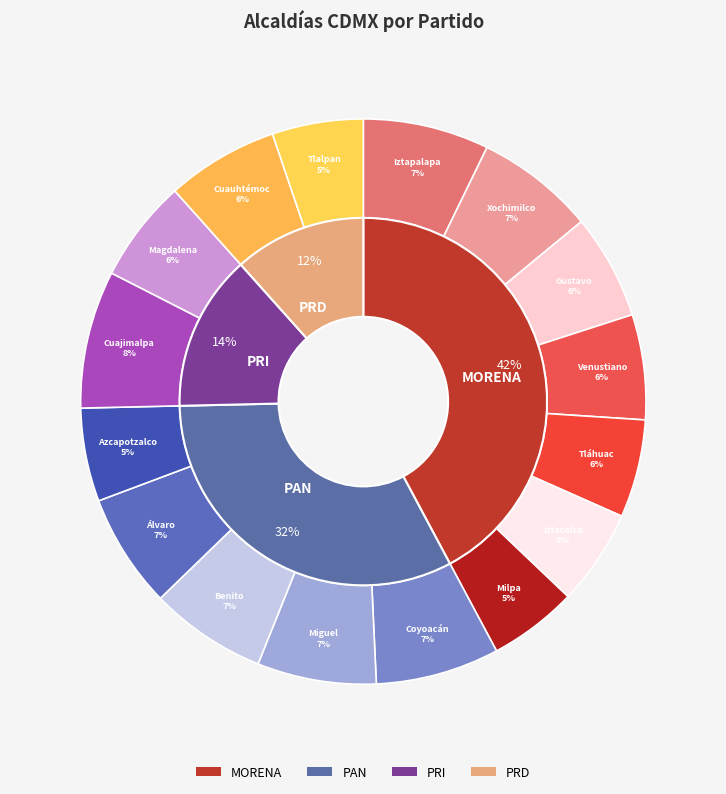

The PRD slice represents 17% of the pie. True or false?

False